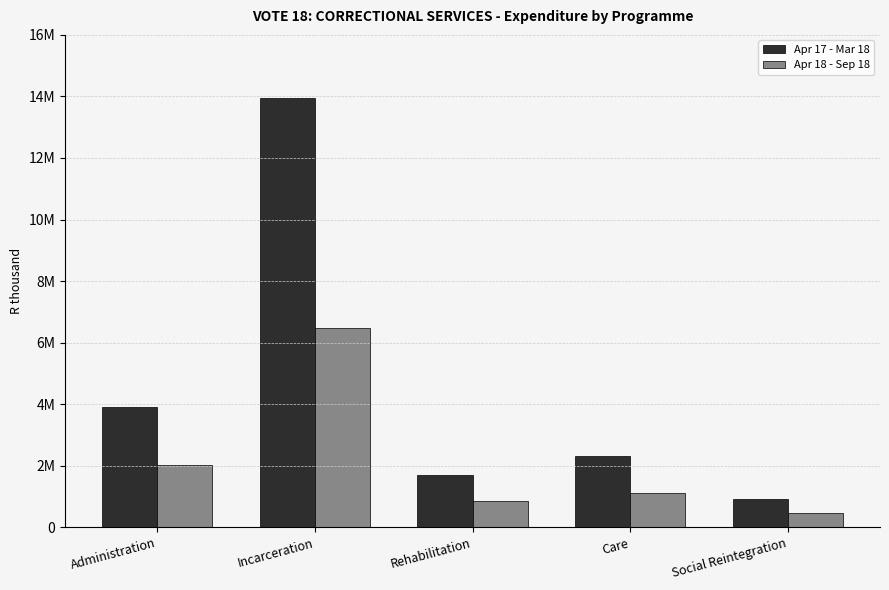

Rank the series by their average value, from highest to lowest.

Apr 17 - Mar 18, Apr 18 - Sep 18